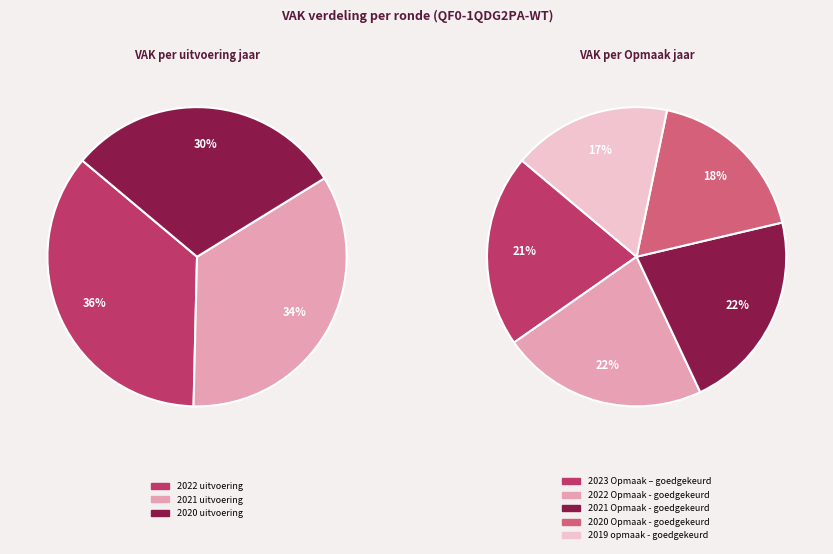

To the nearest percent, what portion does 1 represent?

36%